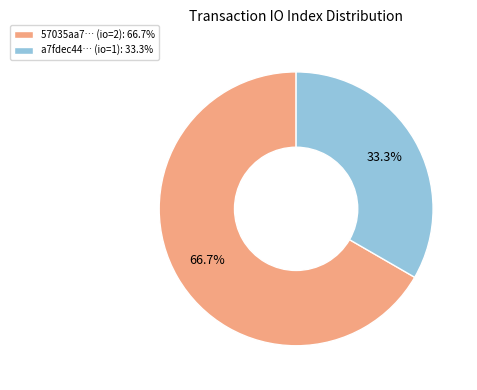

Which has a higher value, 57035aa7… (io=2): 66.7% or a7fdec44… (io=1): 33.3%?

57035aa7… (io=2): 66.7%